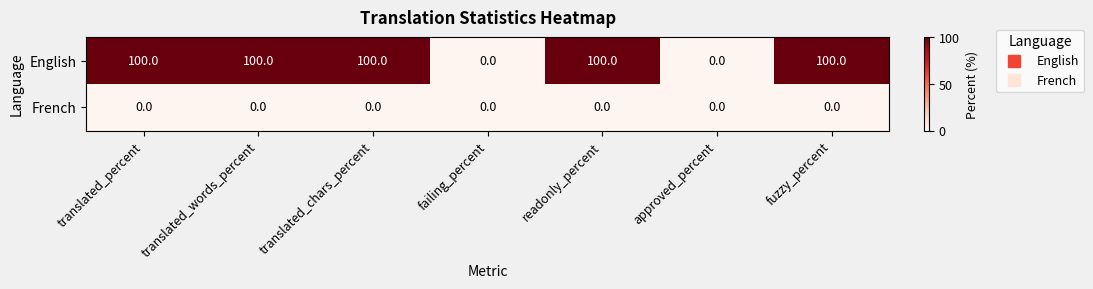

Which series has the largest total across all categories?

English